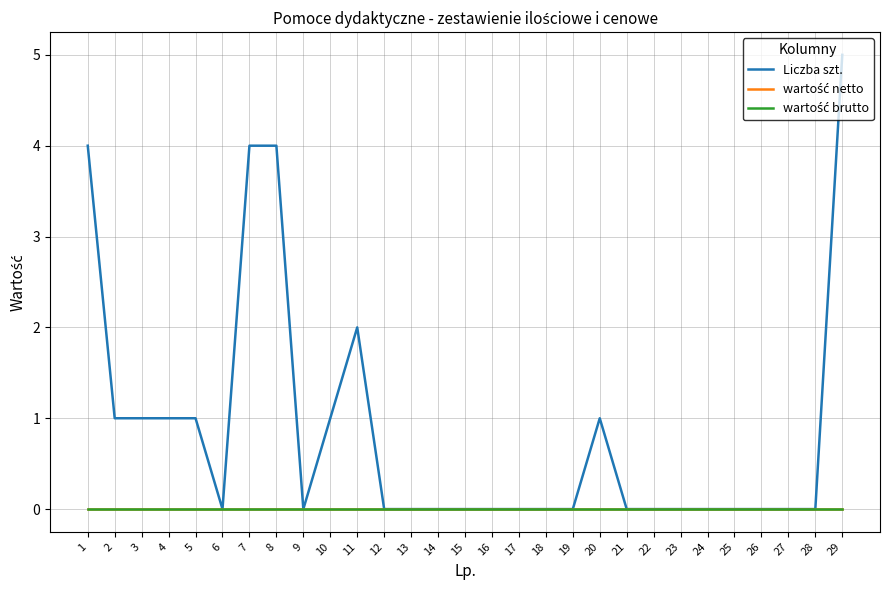

At which category does the chart reach its peak across all series?

29